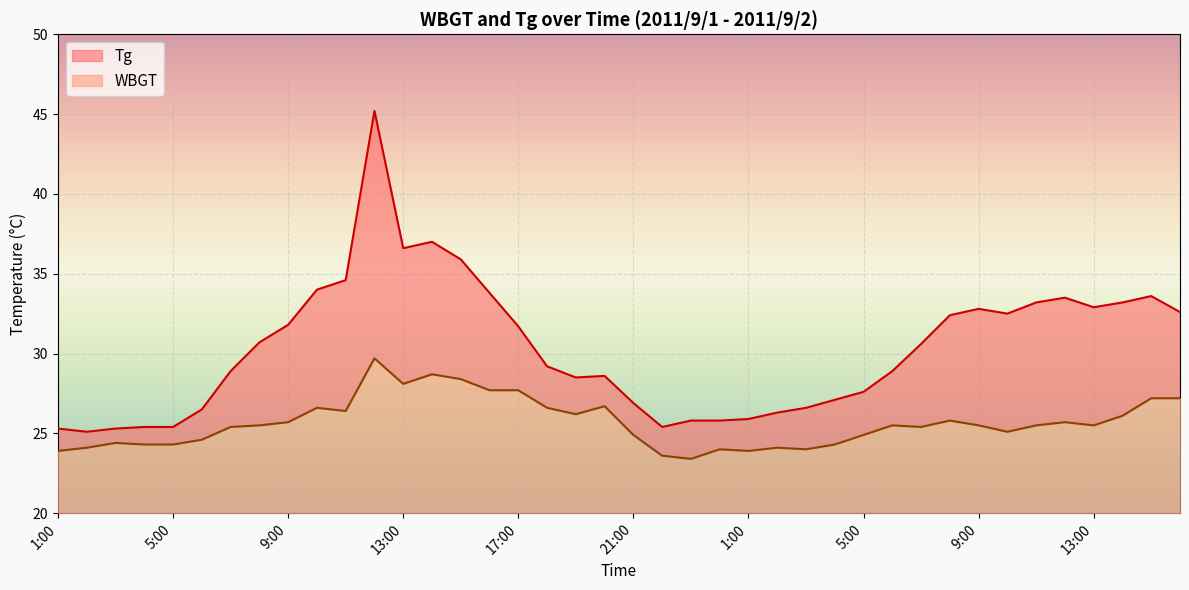

Which category has the highest value in the Tg series?

12:00